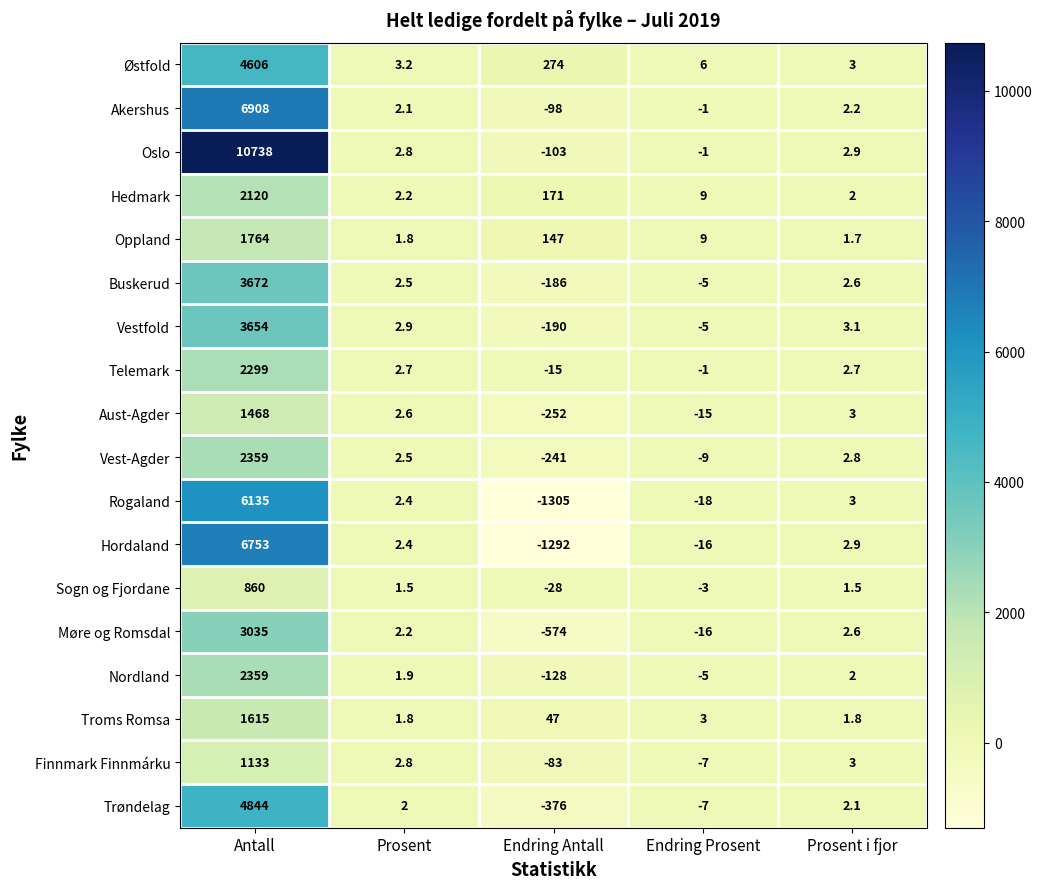

Which series changed the most between Endring Antall and Prosent i fjor?

Rogaland